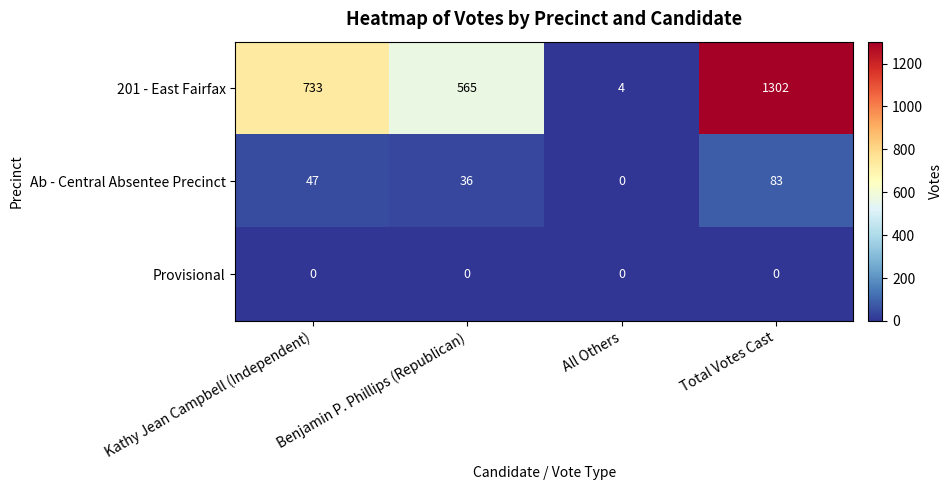

What value does the 201 - East Fairfax series have at Total Votes Cast, to the nearest 100?

1300